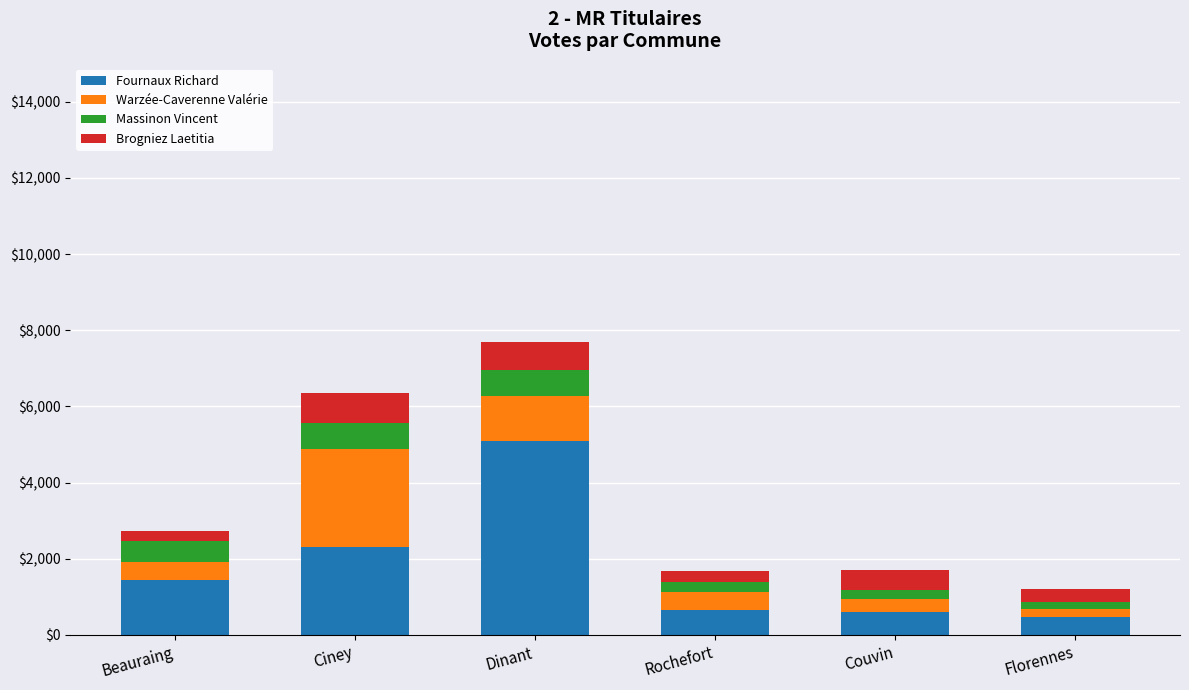

Where is Fournaux Richard nearest to the value 2779?

Ciney